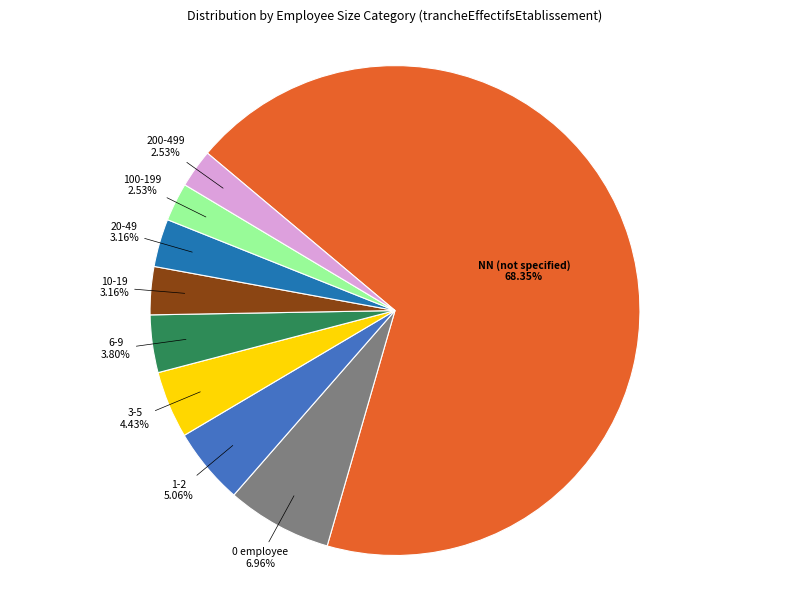

Is there any slice that represents more than half of the pie?

Yes